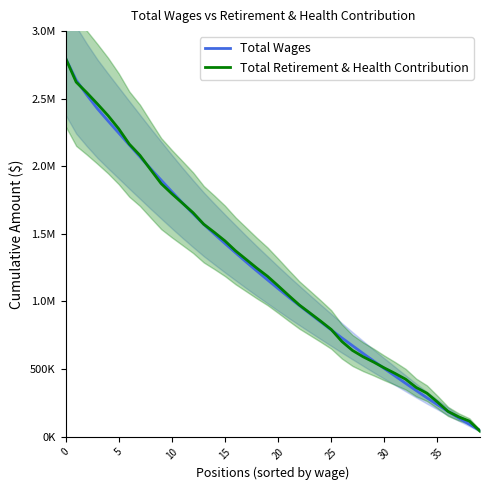

Which category has the lowest value in the Total Wages series?

39